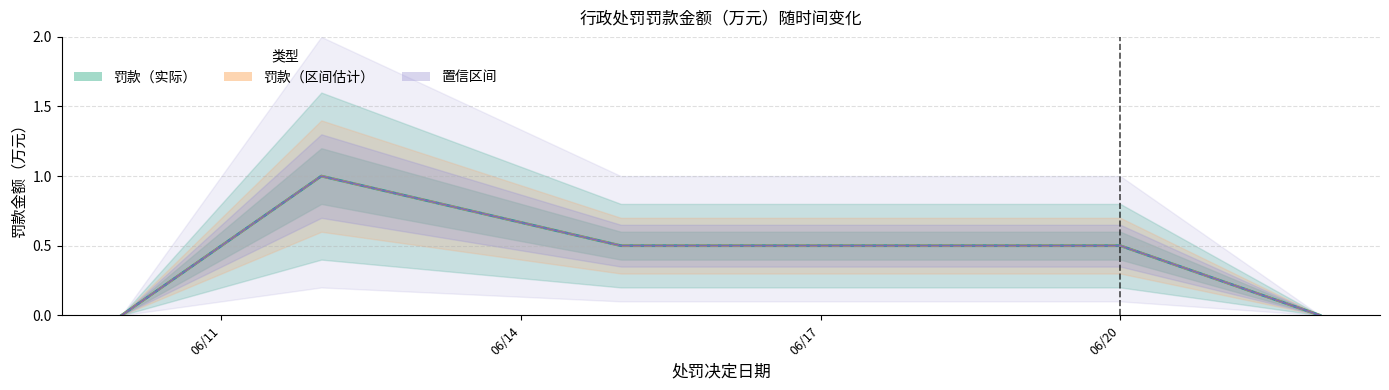

What is the value of the 罚款金额（万元） point at the 4th from the left?

0.5